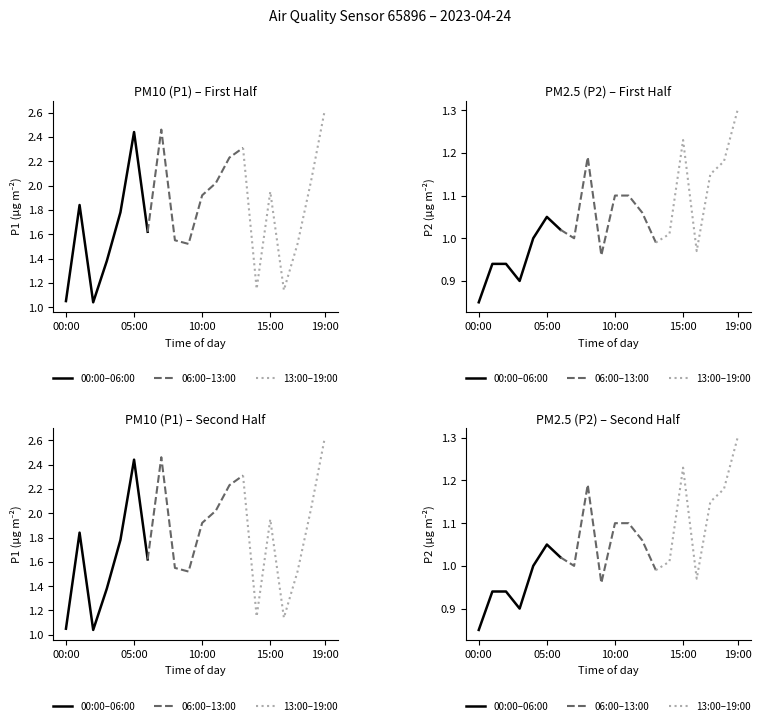

Which series changed the most between 05:00 and 16:00?

P1